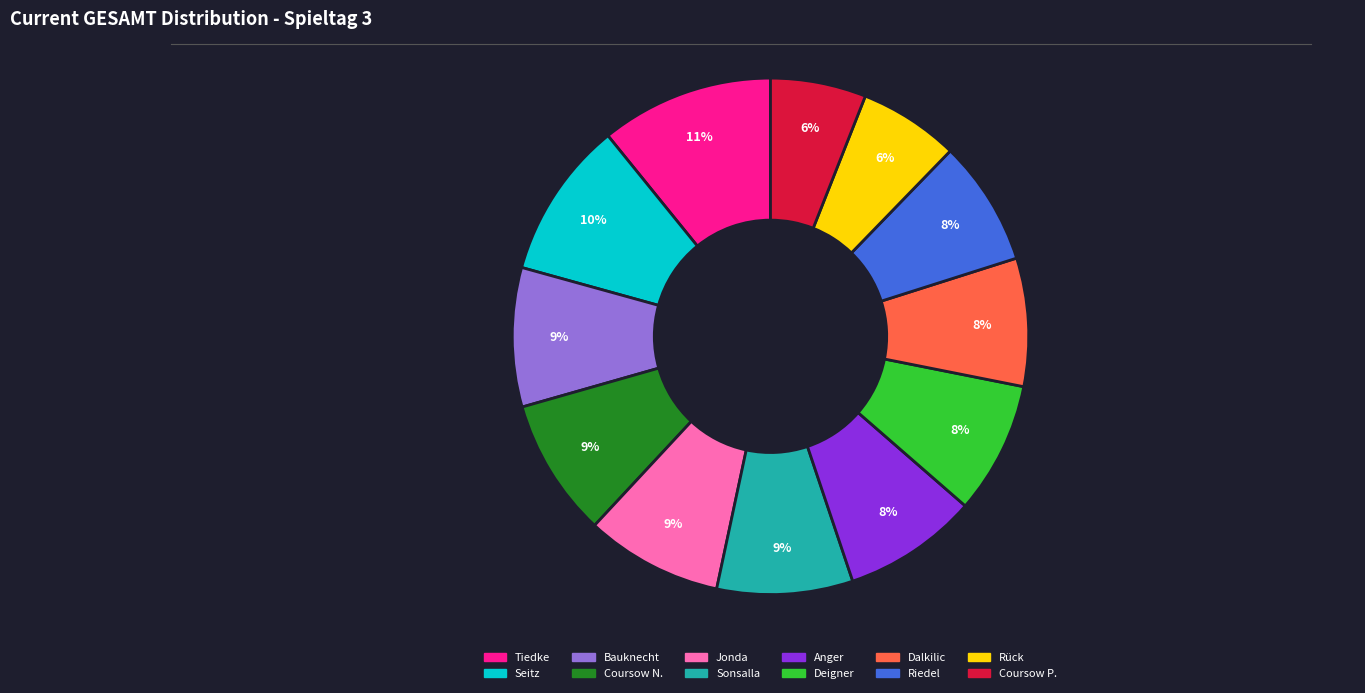

Is it true that Riedel is 2% of the pie?

False